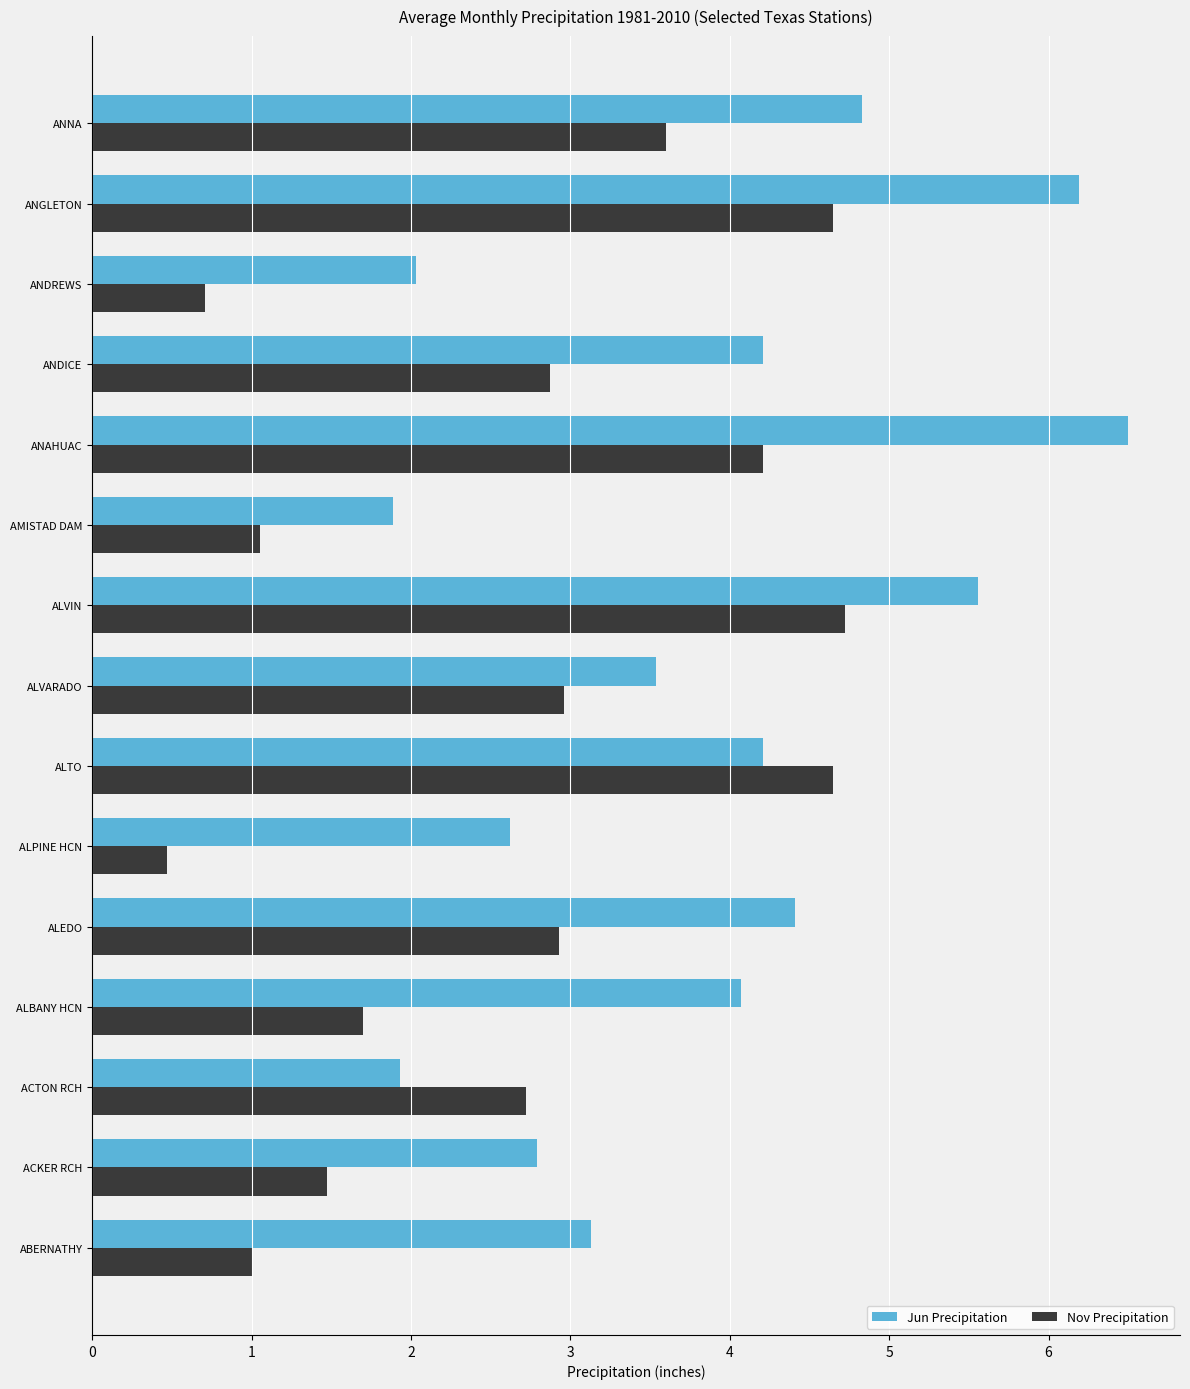

What is the total value across all series at AMISTAD DAM?

2.9